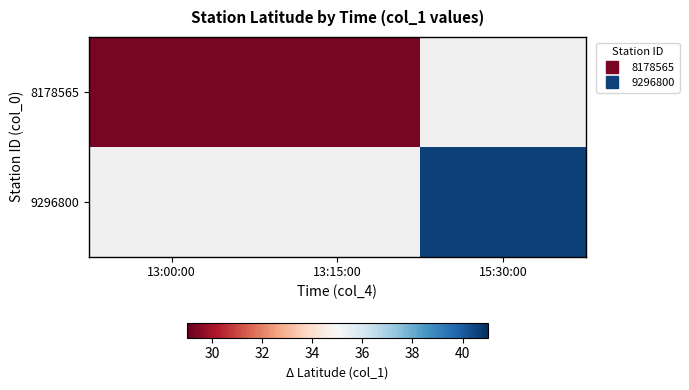

True or false: 8178565 has a value of 50.5 at 13:15:00.

False